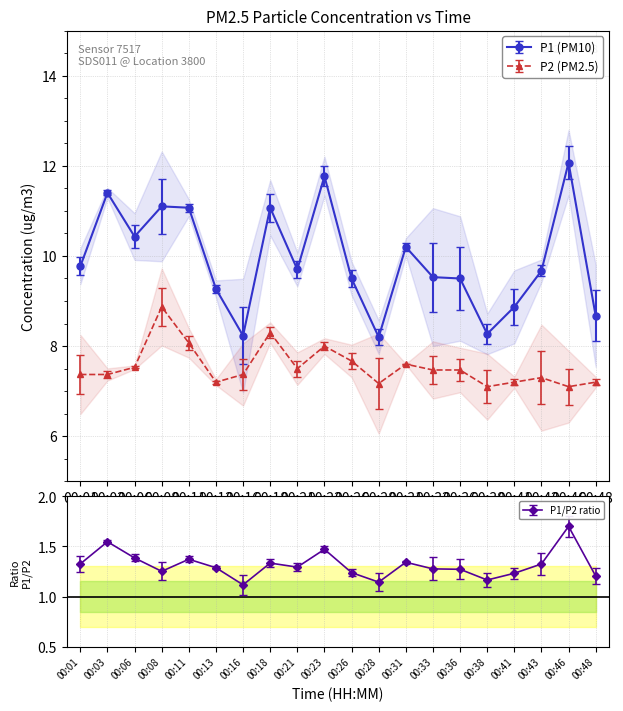

Which series has the largest total across all categories?

P1